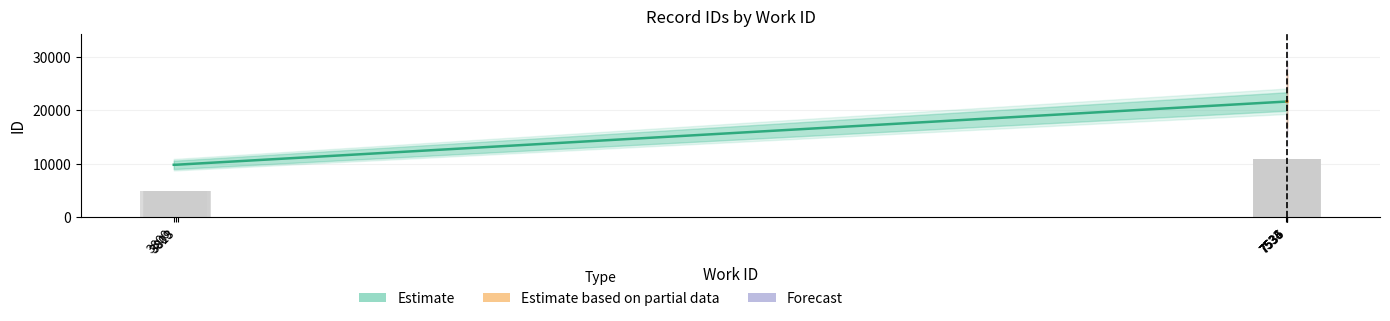

List the labels in order of value, smallest first.

3800, 3809, 3813, 7533, 7534, 7535, 7535, 7535, 7535, 7536